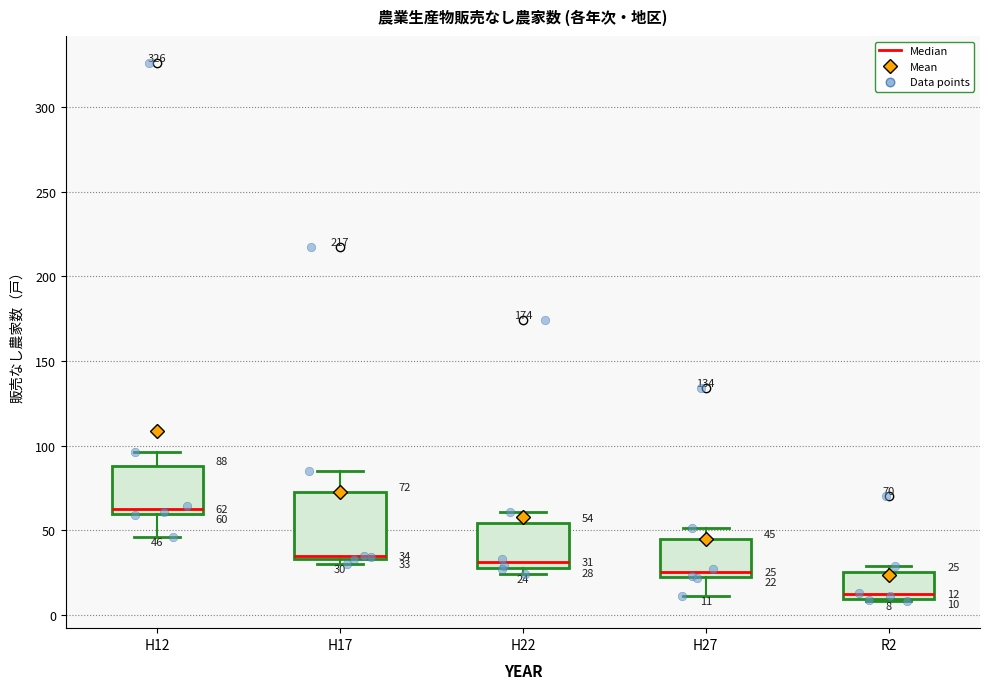

Comparing the boxes themselves (not the whiskers), which one is the tallest?

H17